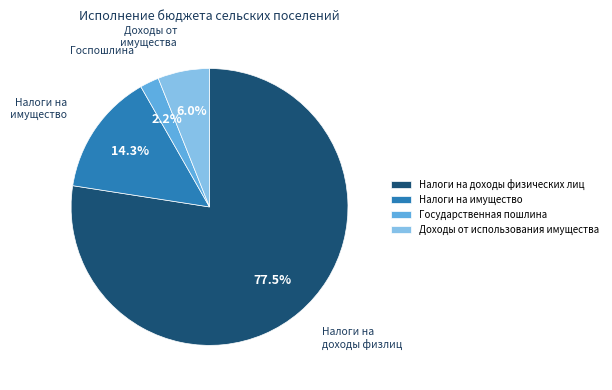

How many segments does this pie chart have?

4